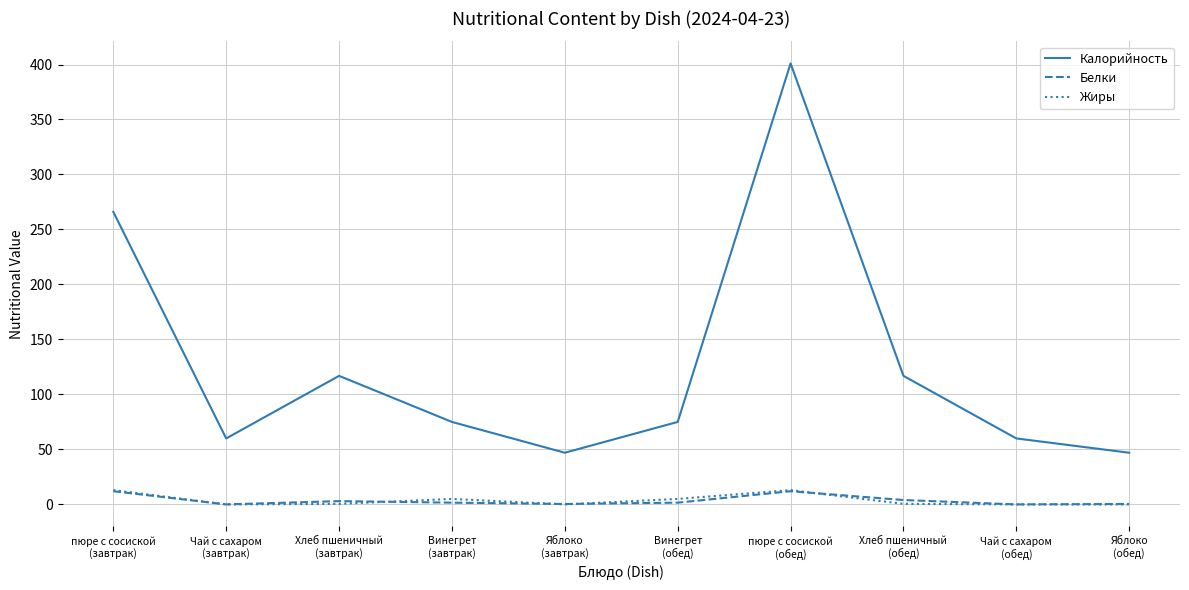

Which series has the widest spread of values?

Калорийность